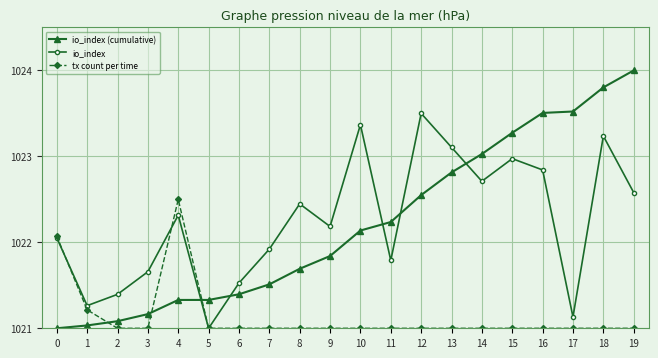

At which category is the sum across all series the highest?

18